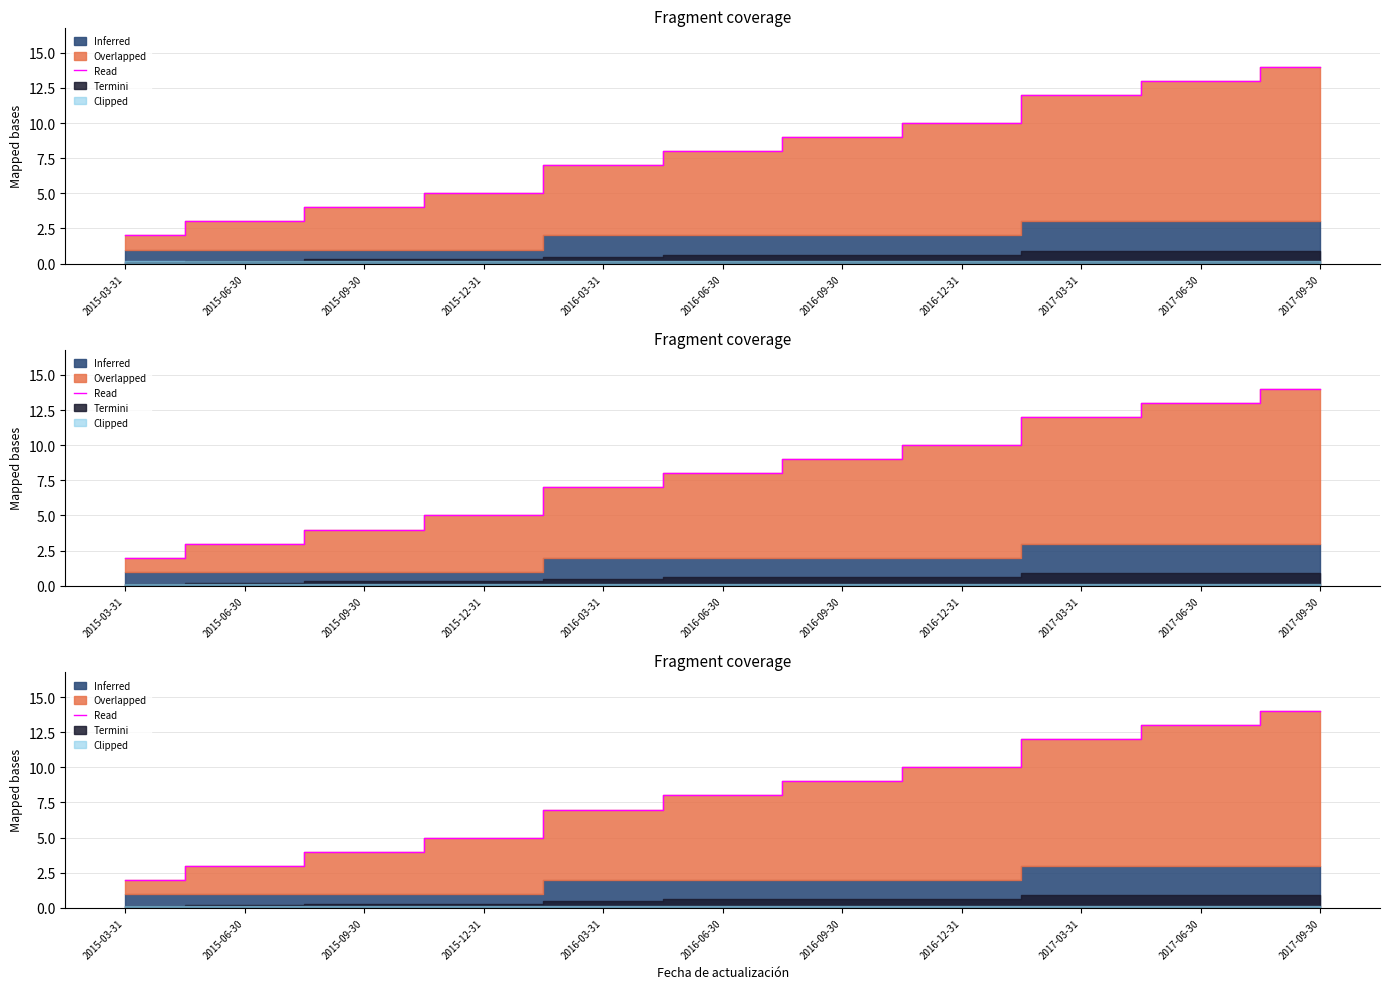

Is it true that the value at 2016-06-30 is 12?

False